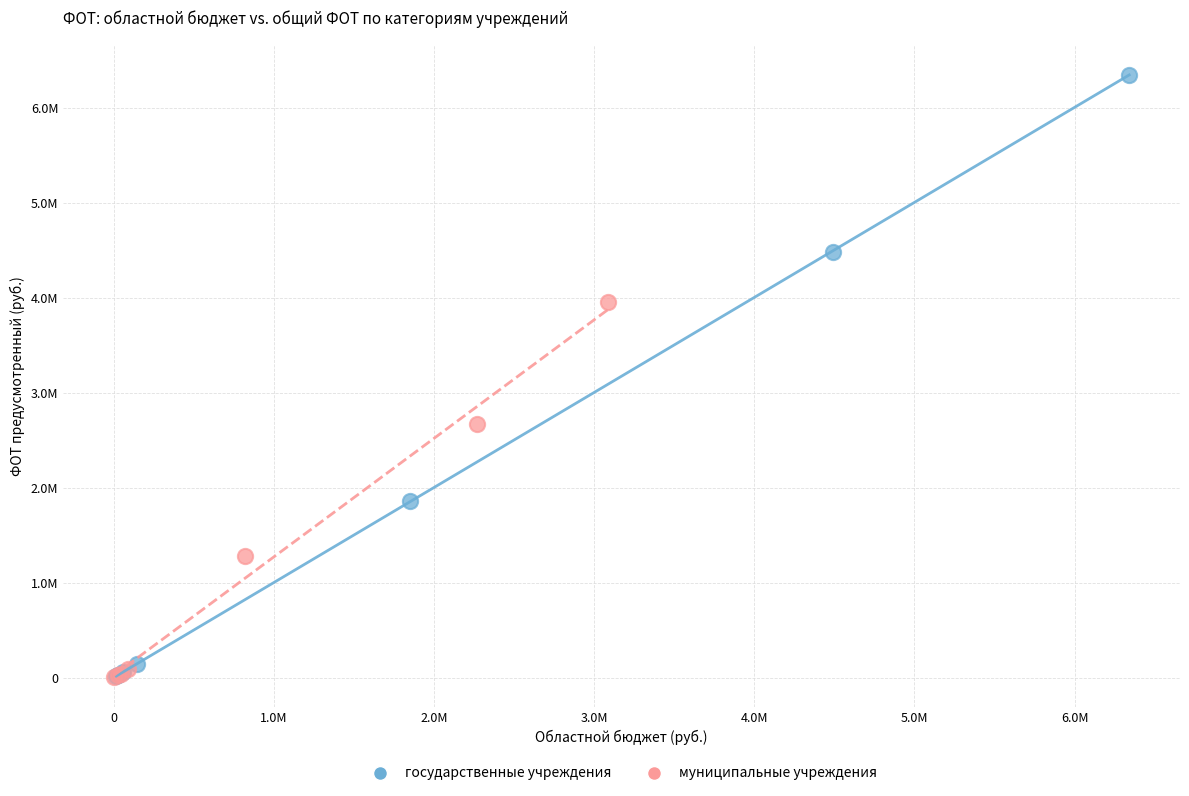

What are all the series names shown in the legend?

государственные учреждения, муниципальные учреждения